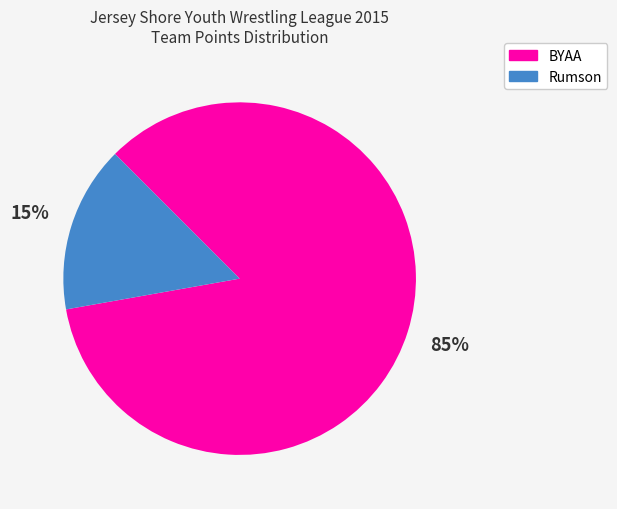

To the nearest percent, what is the average slice percentage?

50%